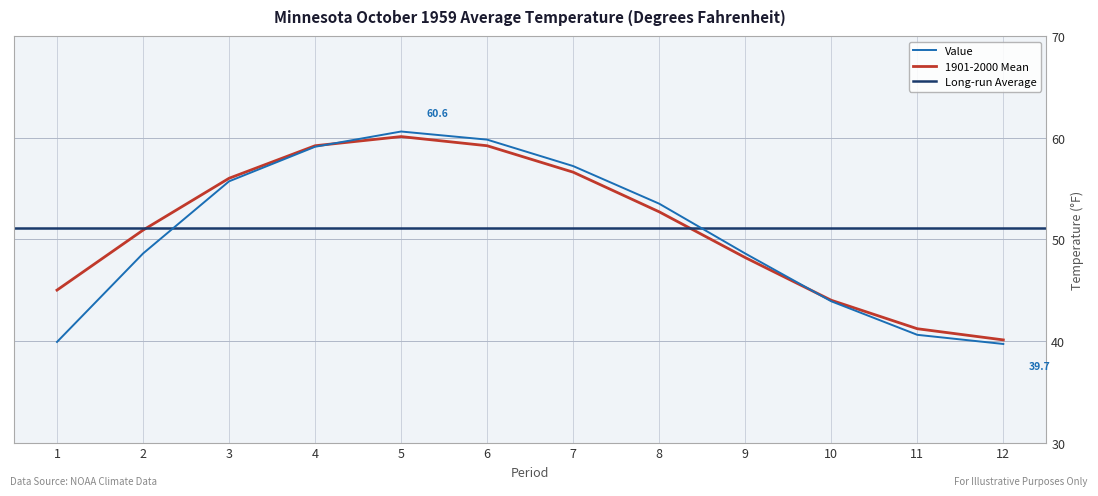

Between 2 and 4, which is larger?

4